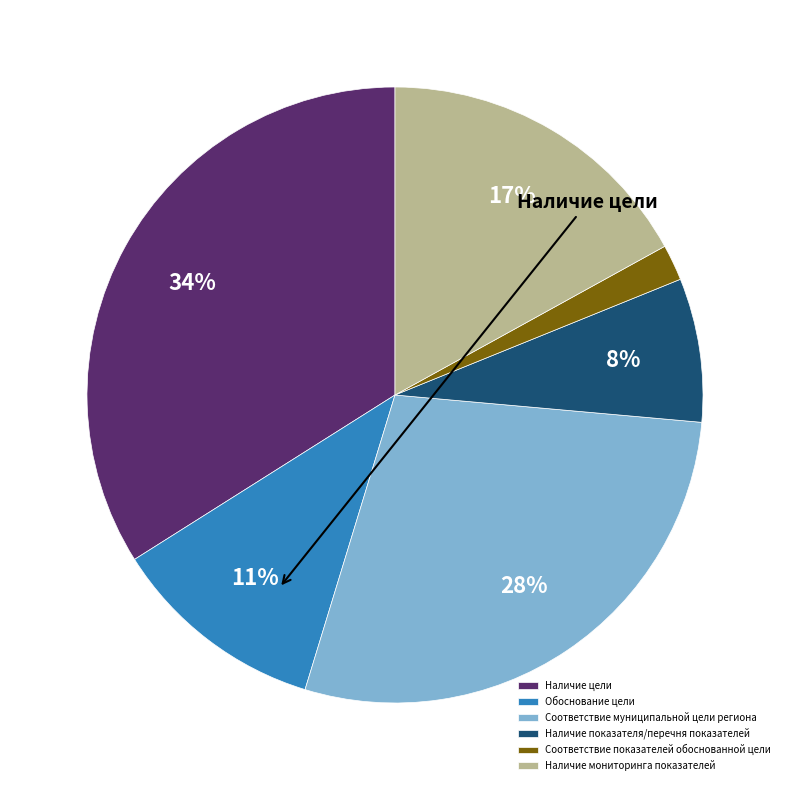

Is it true that Наличие цели is 43% of the pie?

False